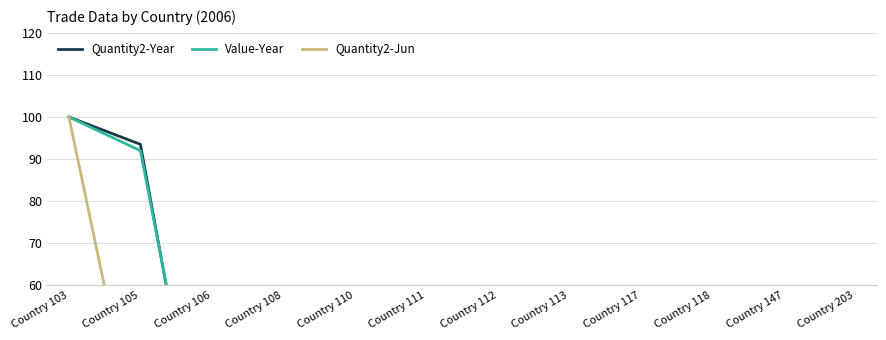

What is the difference between the Value-Year values at Country 147 and Country 118?

10.9